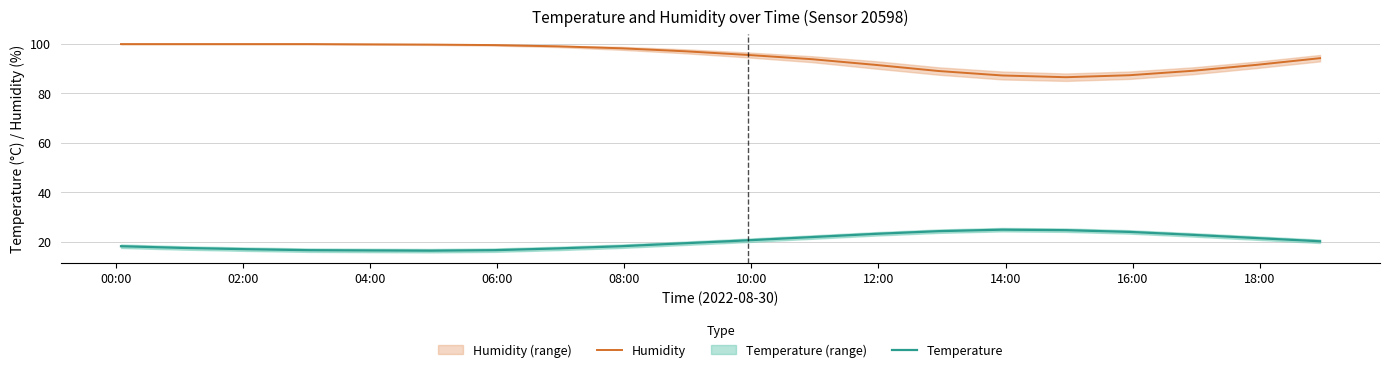

Reading right to left, extract all data points from this chart.

Humidity: 94.2	91.5	89.1	87.3	86.5	87.2	89.0	91.5	93.8	95.5	97.0	98.2	99.0	99.5	99.7	99.8	99.9	99.9	99.9	99.9
Temperature: 20.1	21.4	22.7	23.9	24.6	24.8	24.2	23.1	21.8	20.5	19.3	18.1	17.2	16.5	16.3	16.4	16.5	16.9	17.4	18.1